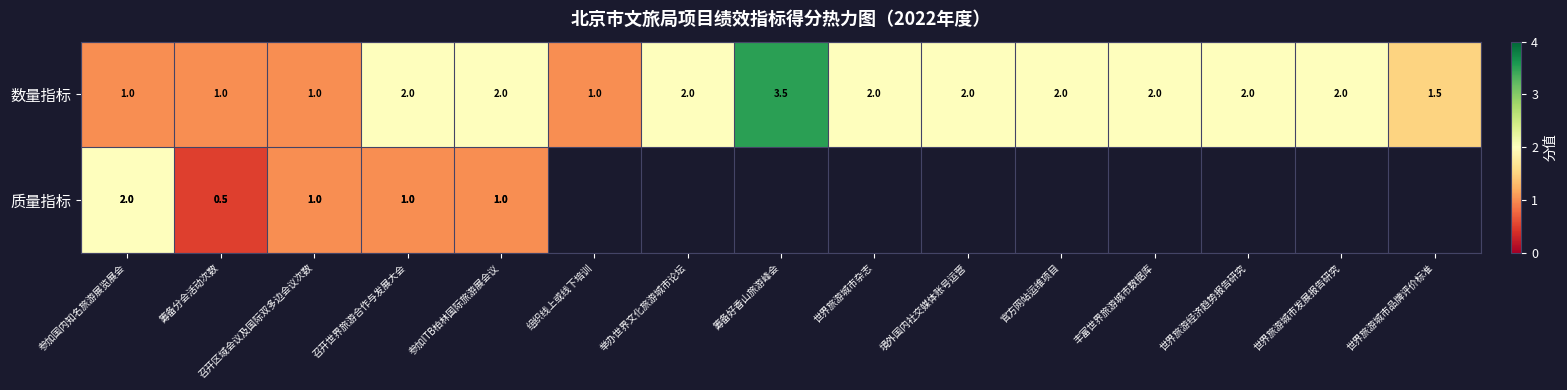

What is the maximum value shown in the chart?

3.5